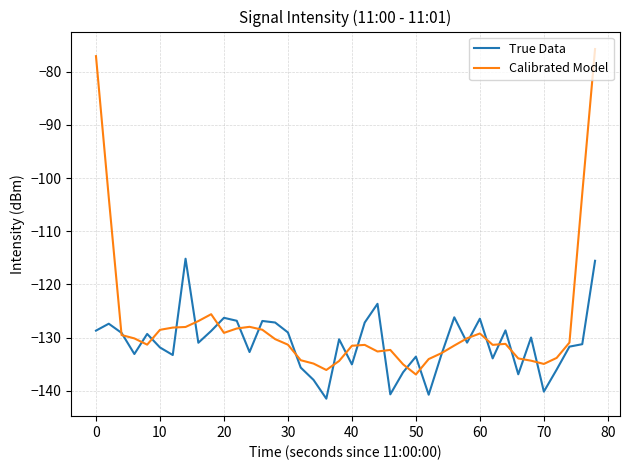

What is the lowest value of the Calibrated Model series?

-137.0